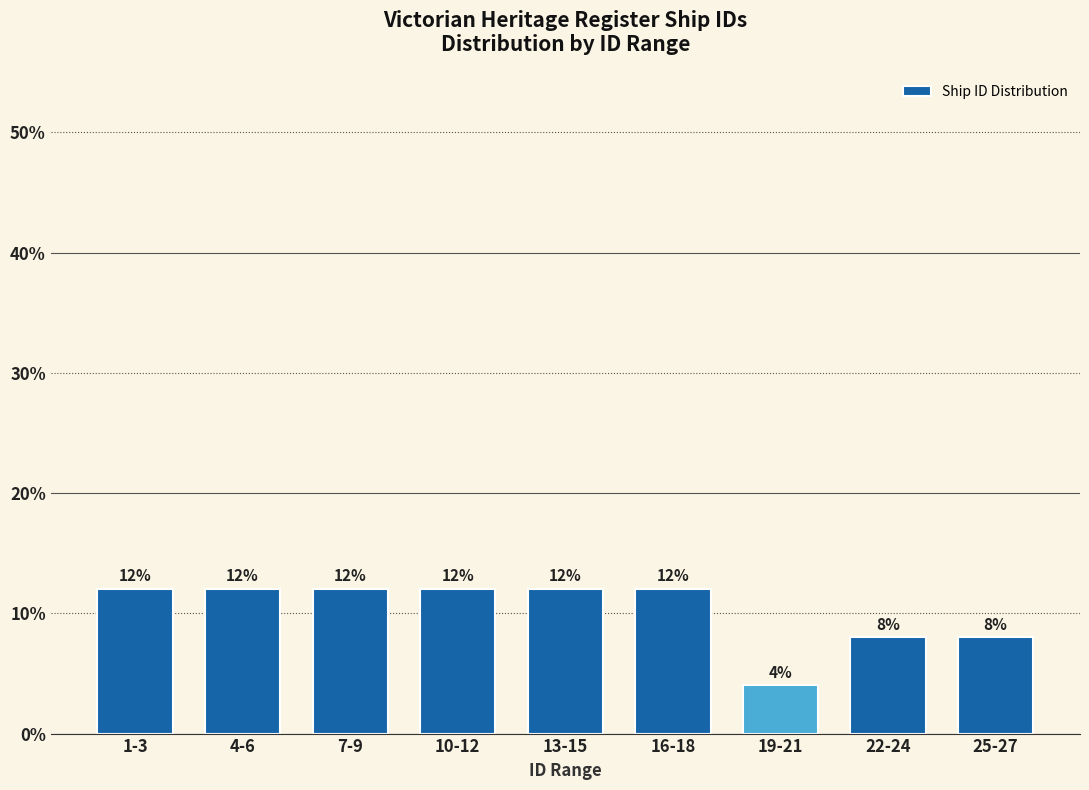

Reading right to left, list all the values displayed in this chart.

8	8	4	12	12	12	12	12	12